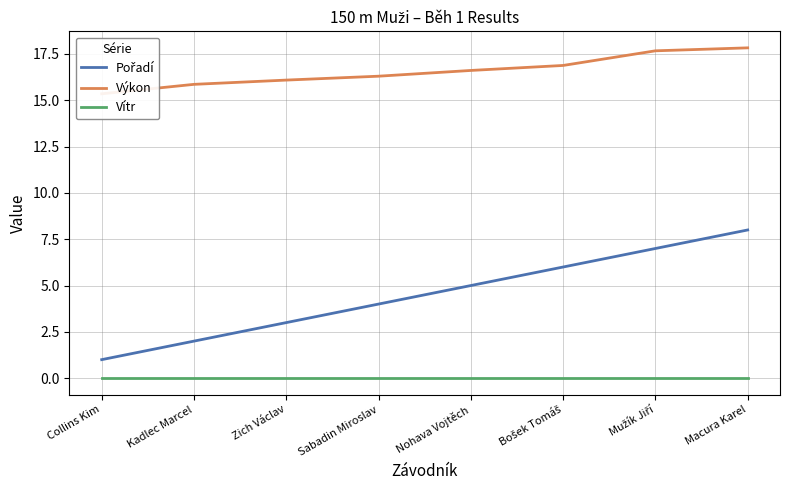

Which category has the highest value across all series?

Macura Karel